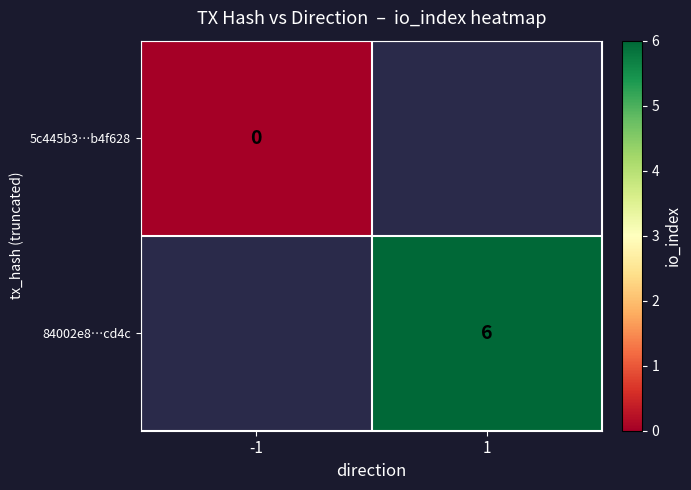

The 84002e8…cd4c series shows 10 at 1. True or false?

False